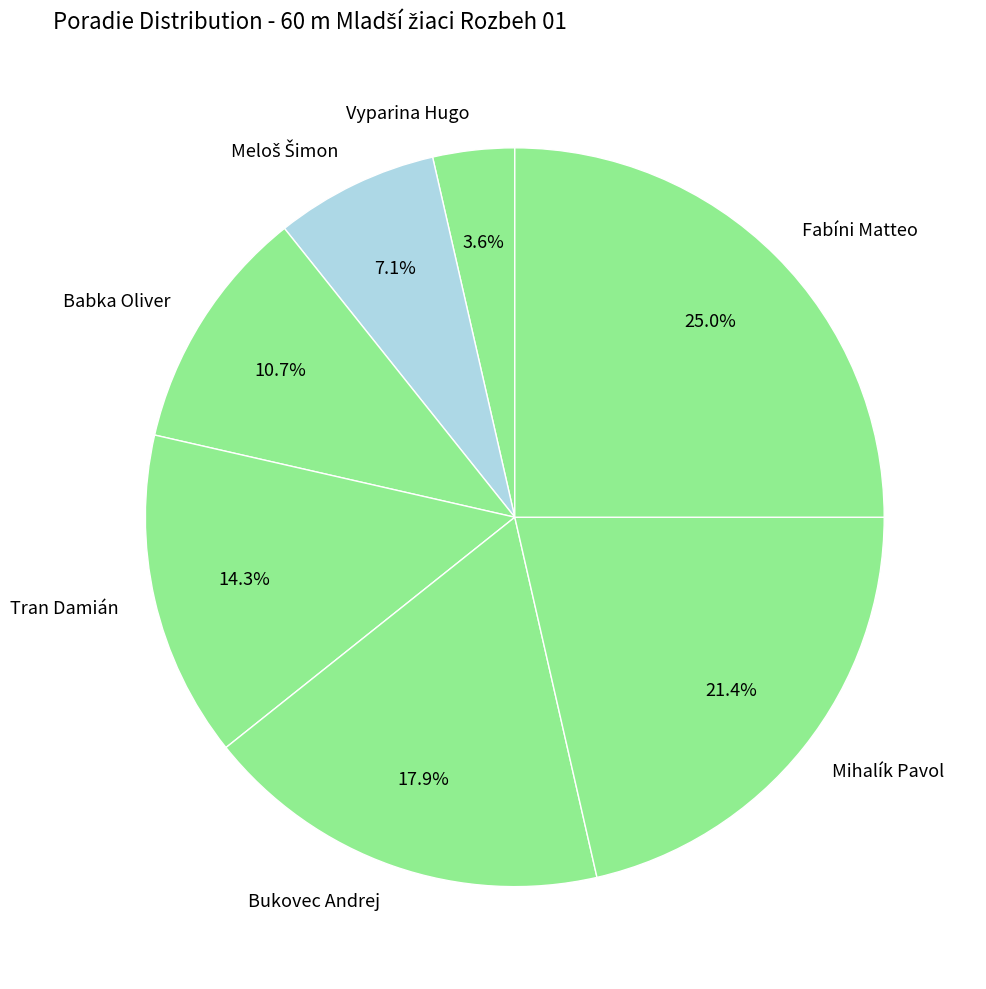

True or false: Mihalík Pavol accounts for 21% of the total.

True